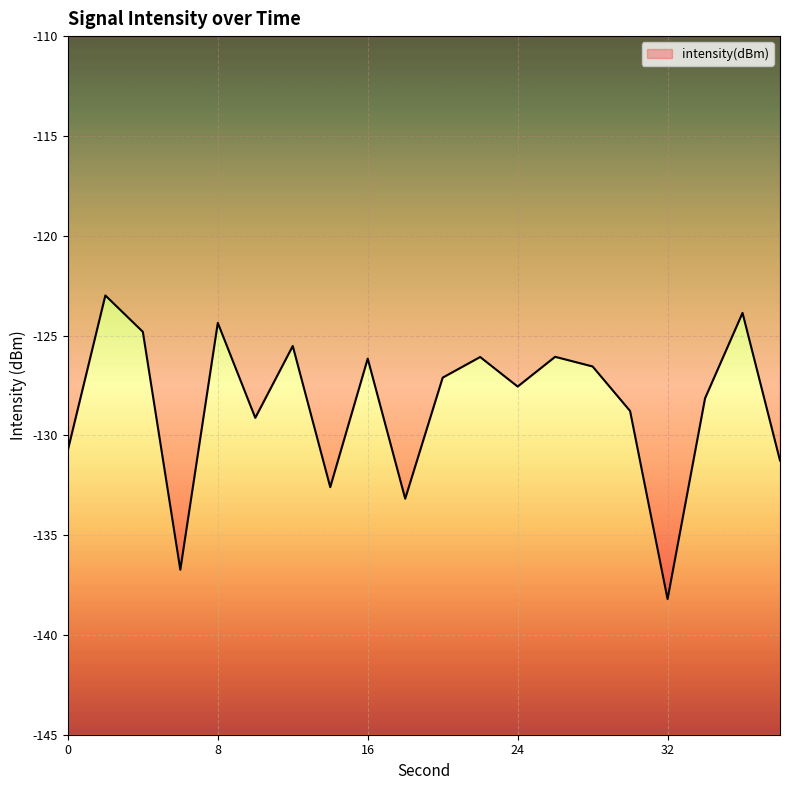

What is the change in value from 0 to 36?

+6.9